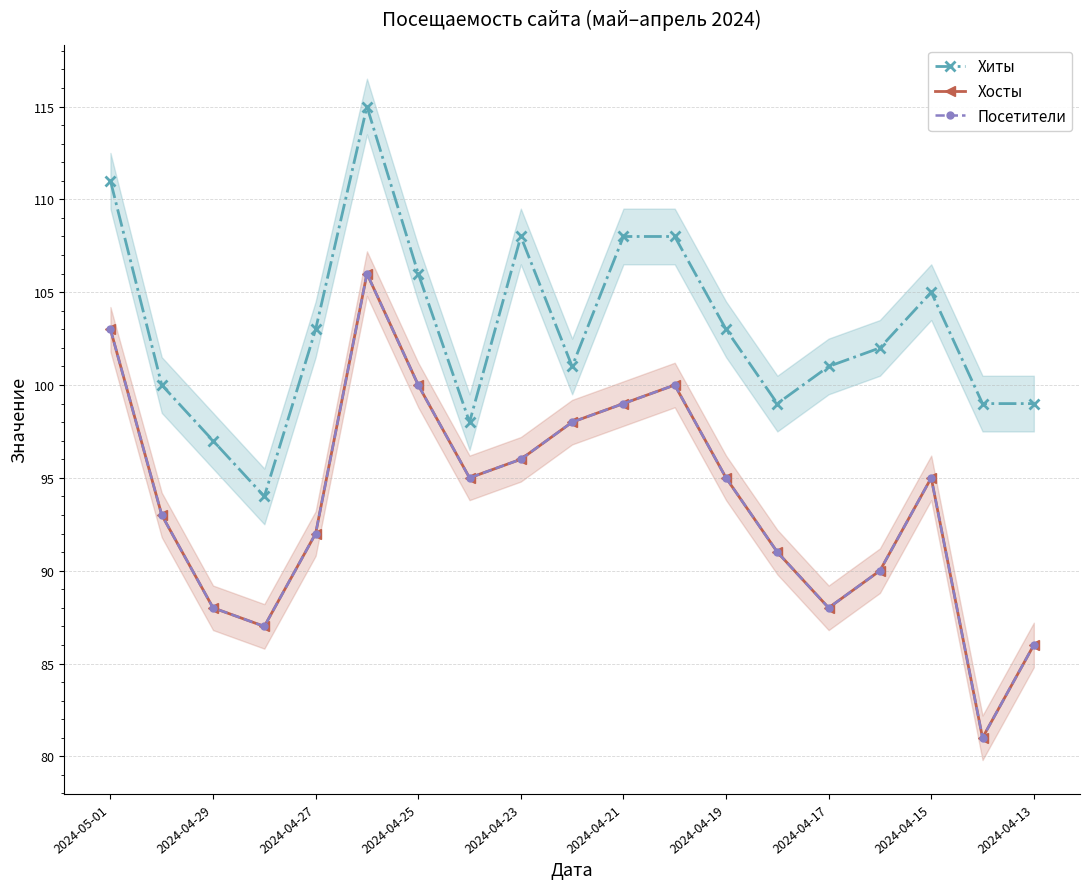

What is the sum of all Хиты values?

1957